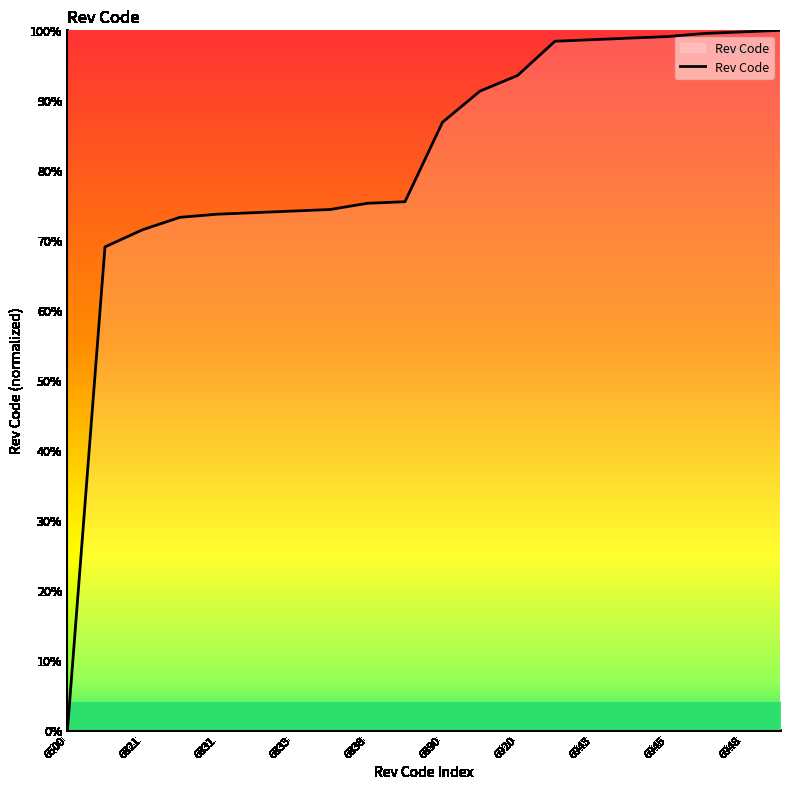

What is the difference between the maximum and minimum values?

100.0